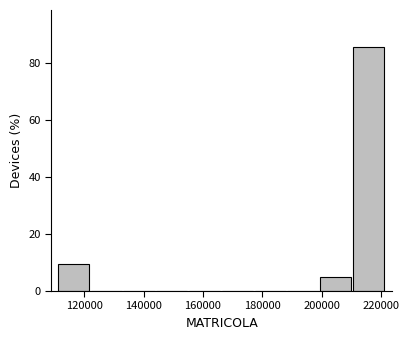

Over which range of the x-axis is the bar tallest?

210000 to 222000